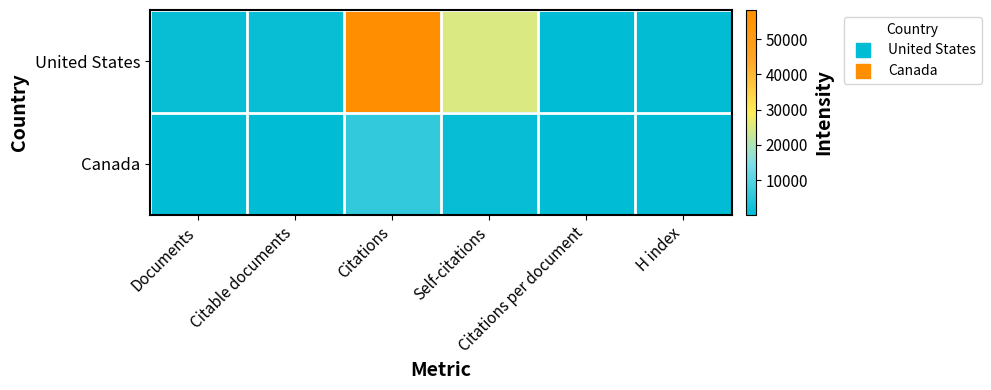

At which category is the sum across all series the highest?

Citations